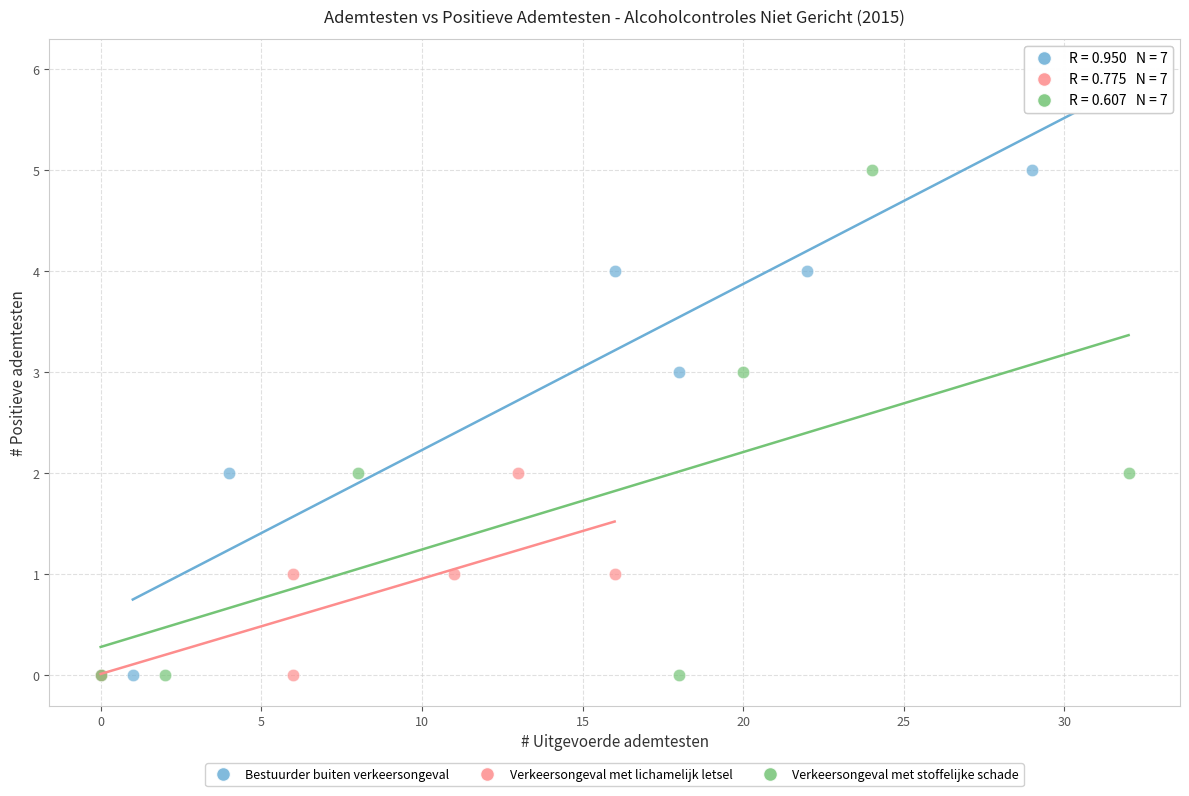

Which series has the widest spread of Y values?

Bestuurder buiten verkeersongeval